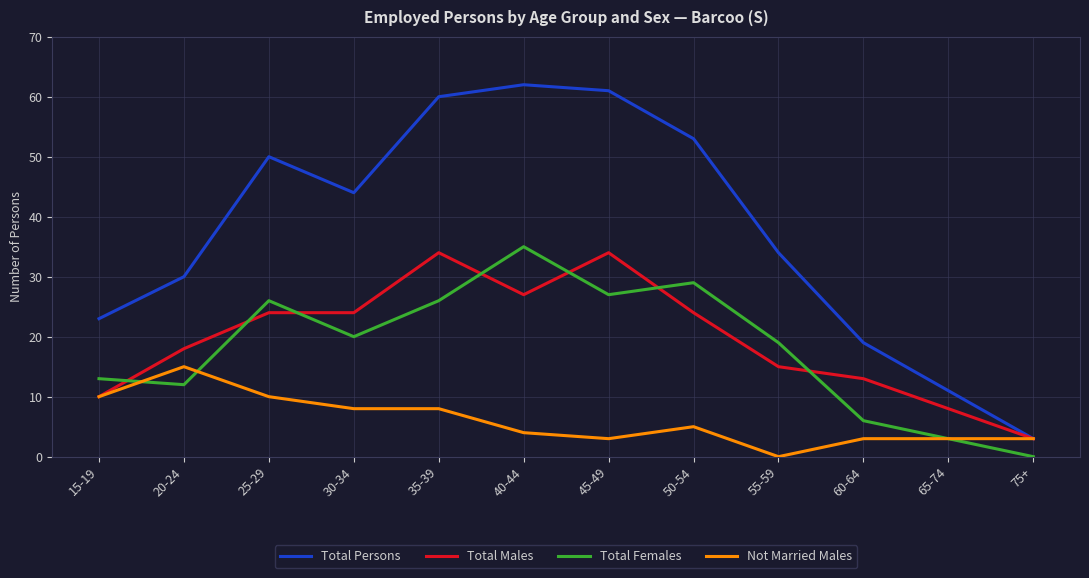

Is it true that Total Females equals 20 at 75+?

False